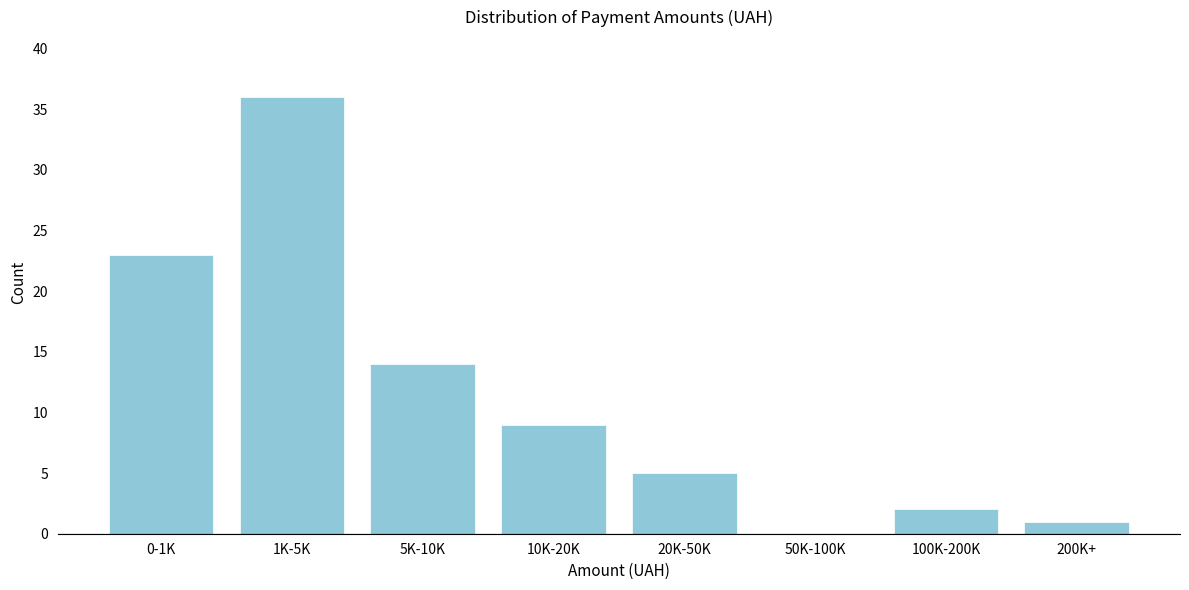

Reading right to left, list all the values displayed in this chart.

200K+=1	100K-200K=2	50K-100K=0	20K-50K=5	10K-20K=9	5K-10K=14	1K-5K=36	0-1K=23